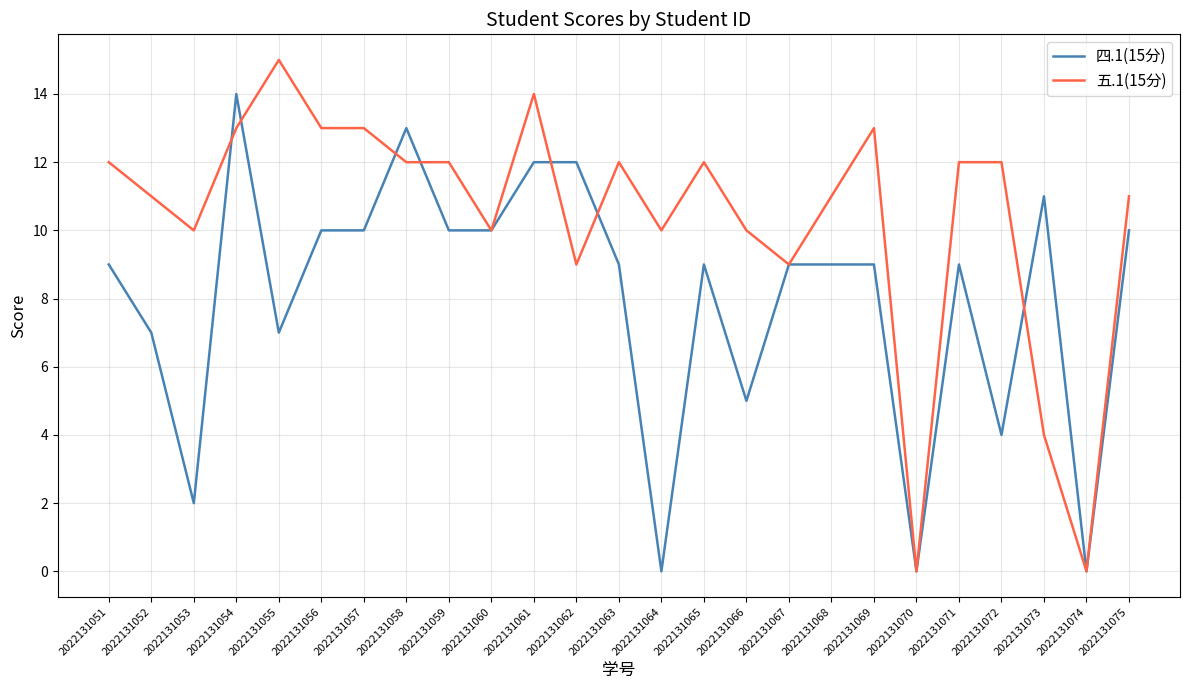

At which category does 五.1(15分) reach its first local peak?

2022131055